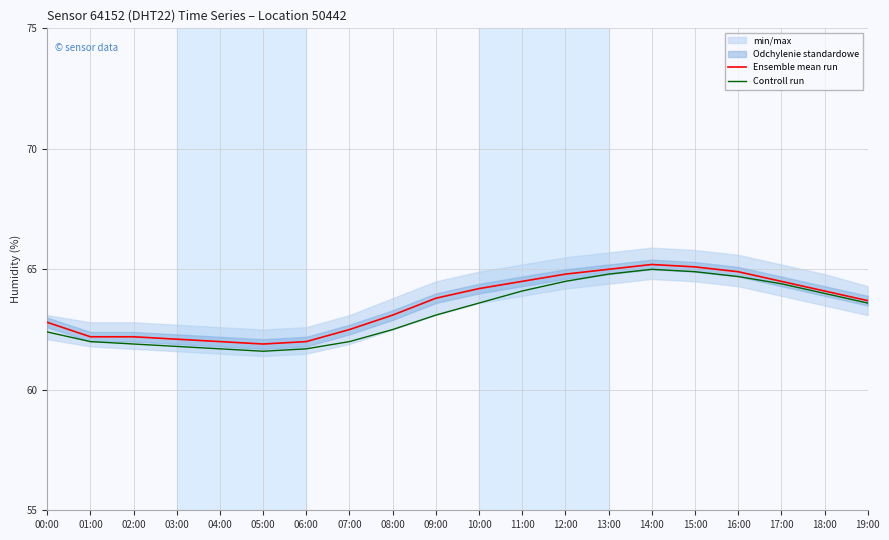

Is it true that Ensemble mean run equals 23.4 at 12:00?

False